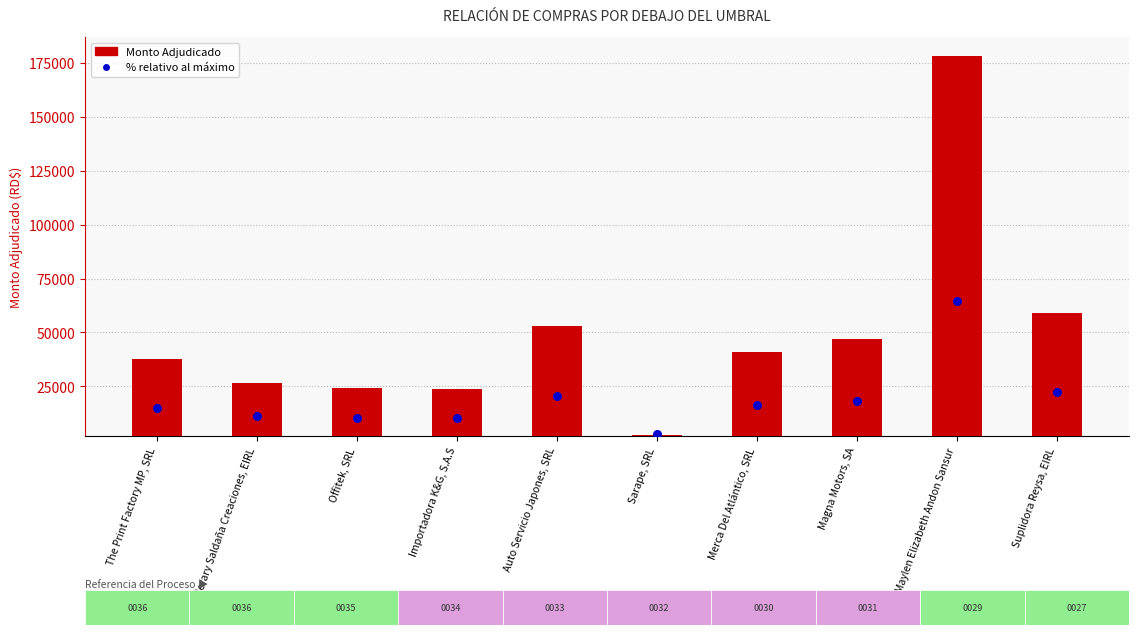

Is the value of Monto Adjudicado at Merary Saldaña Creaciones, EIRL greater than the value of % relativo al máximo at Importadora K&G, S.A.S?

Yes